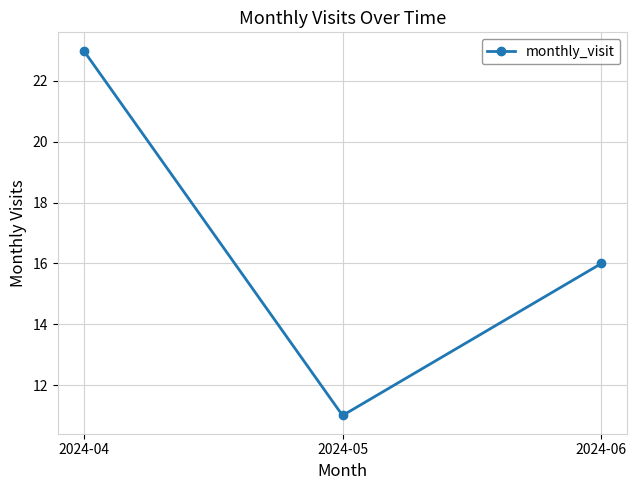

What is the average value?

17